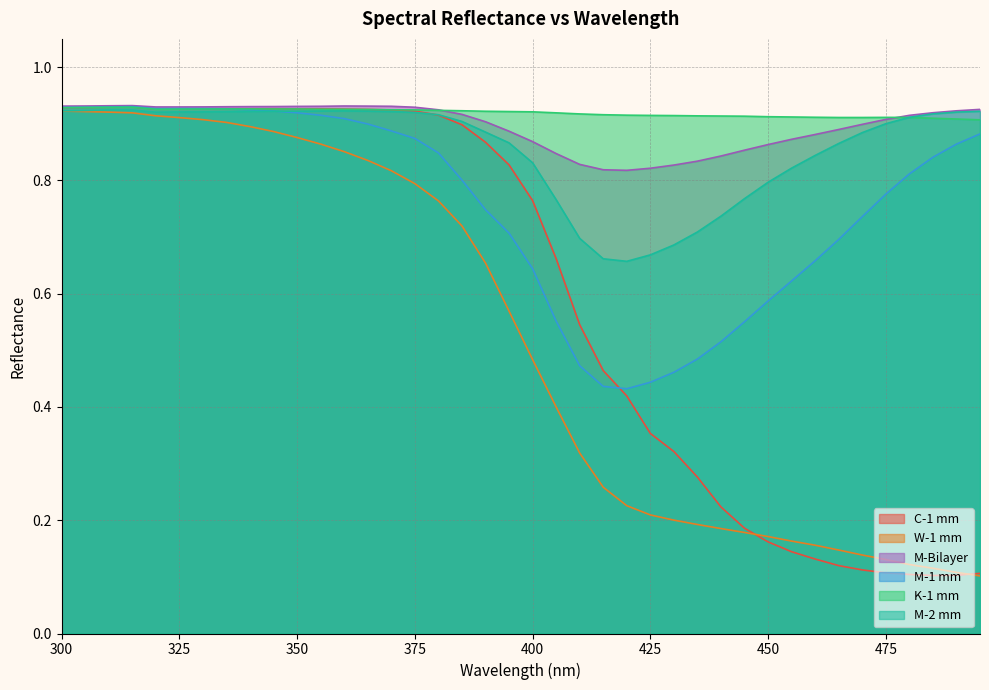

Between 400 and 485, which series saw the biggest shift?

C-1 mm